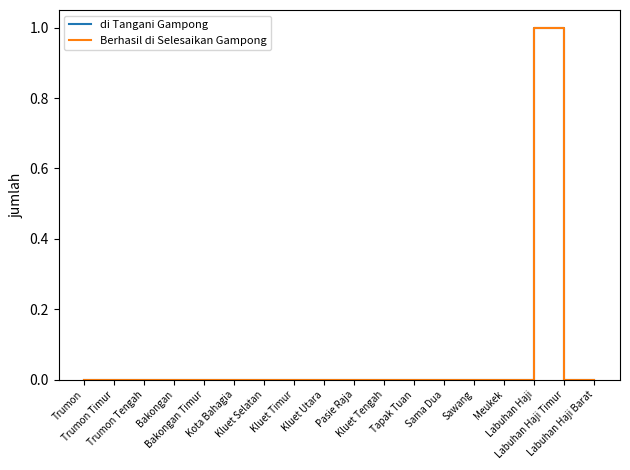

Does the chart have visible grid lines?

No